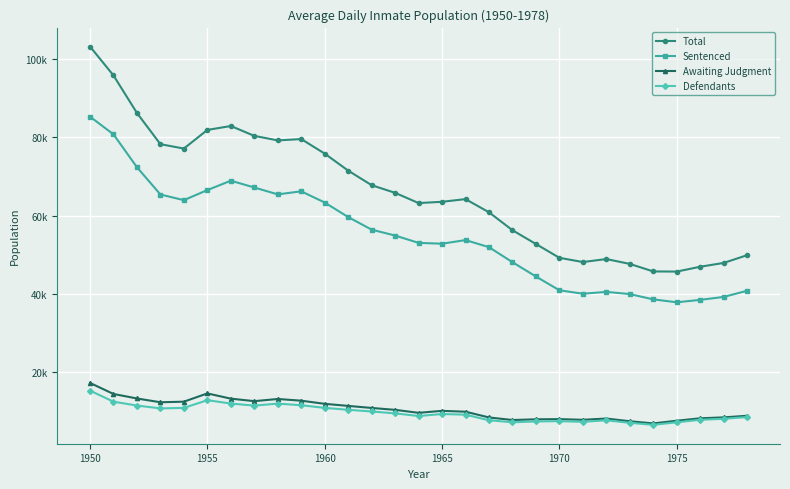

Does the chart have visible grid lines?

Yes